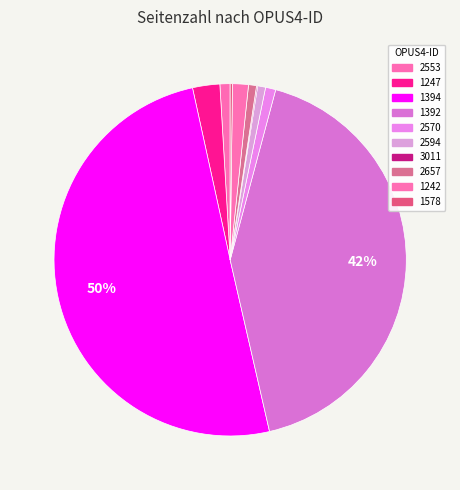

To the nearest percent, what is the difference between the 1242 and 2553 slice percentages?

1%